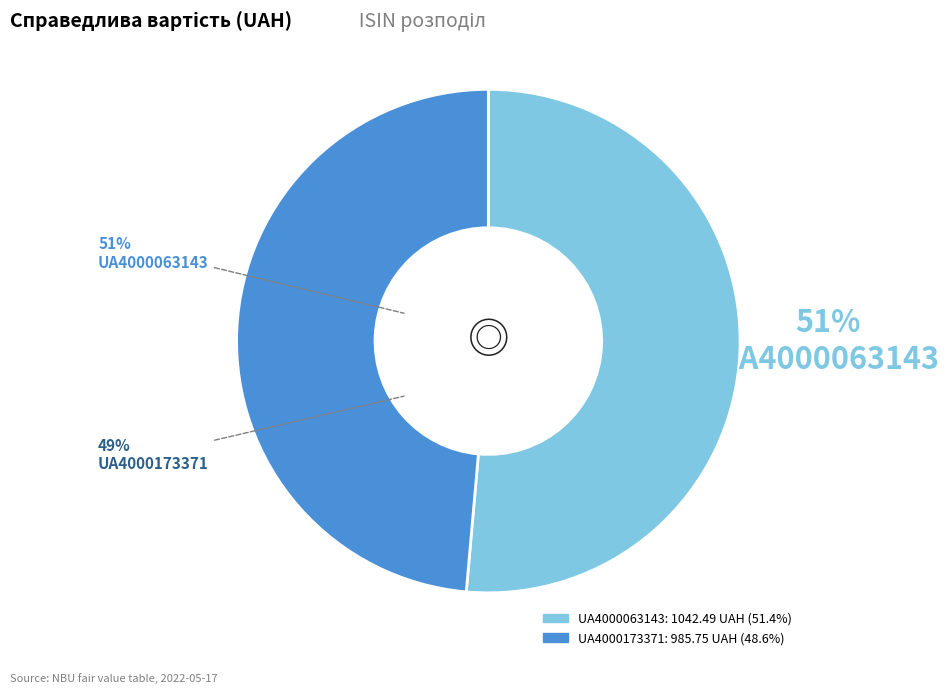

How many slices are in this pie chart?

2